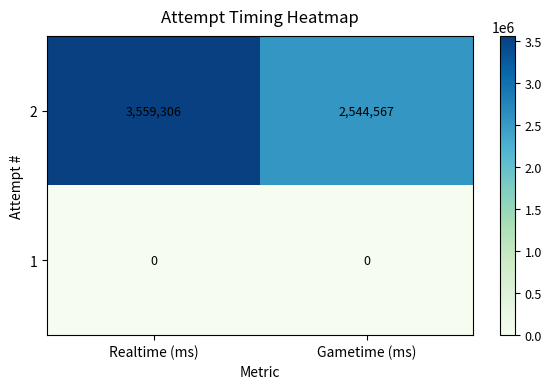

At which category is the sum across all series the highest?

Realtime (ms)